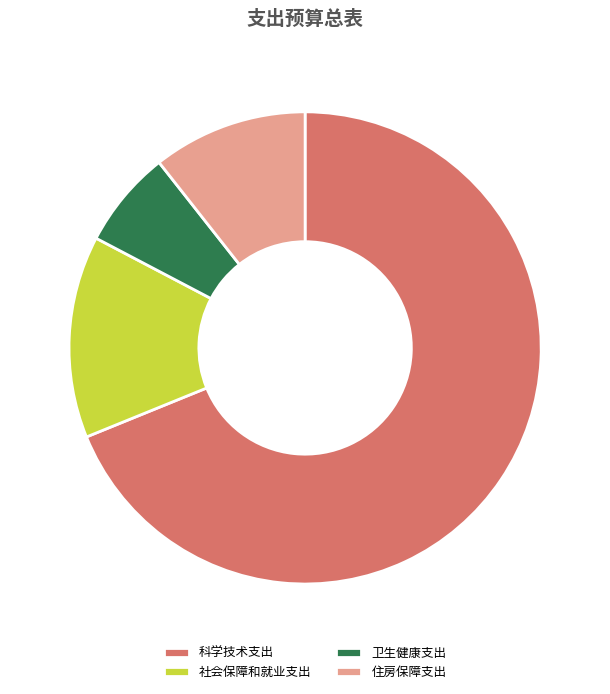

Rank the categories by value from highest to lowest.

科学技术支出, 社会保障和就业支出, 住房保障支出, 卫生健康支出